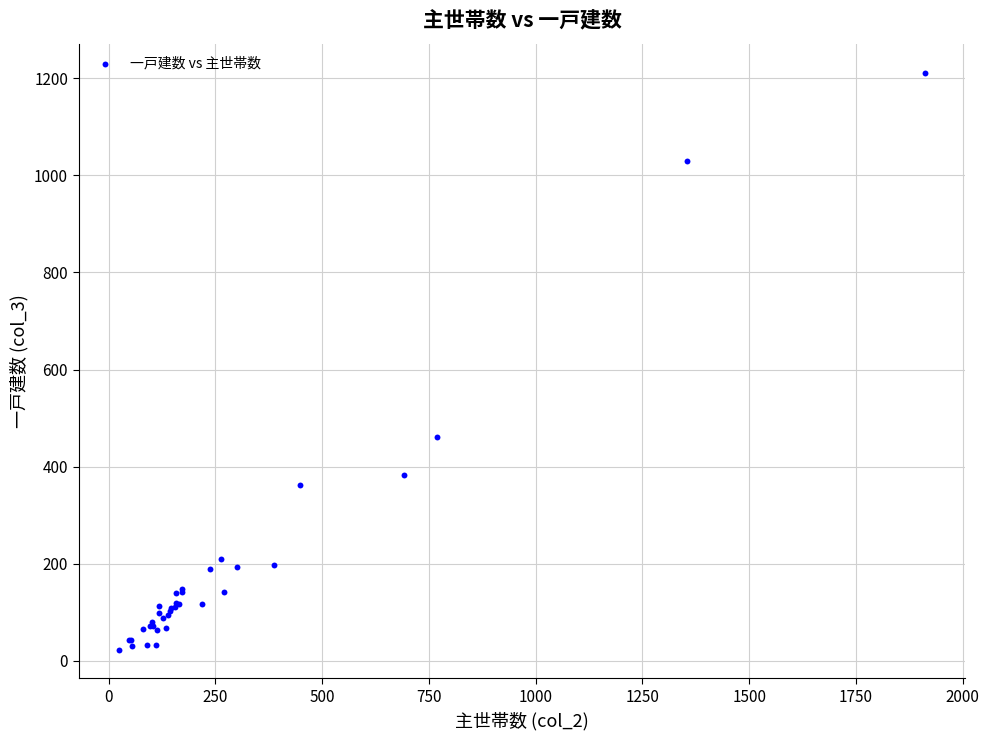

What Y value in the scatter plot is closest to 617?

462